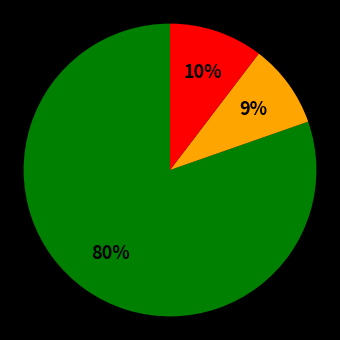

Is there a majority slice in this chart?

Yes